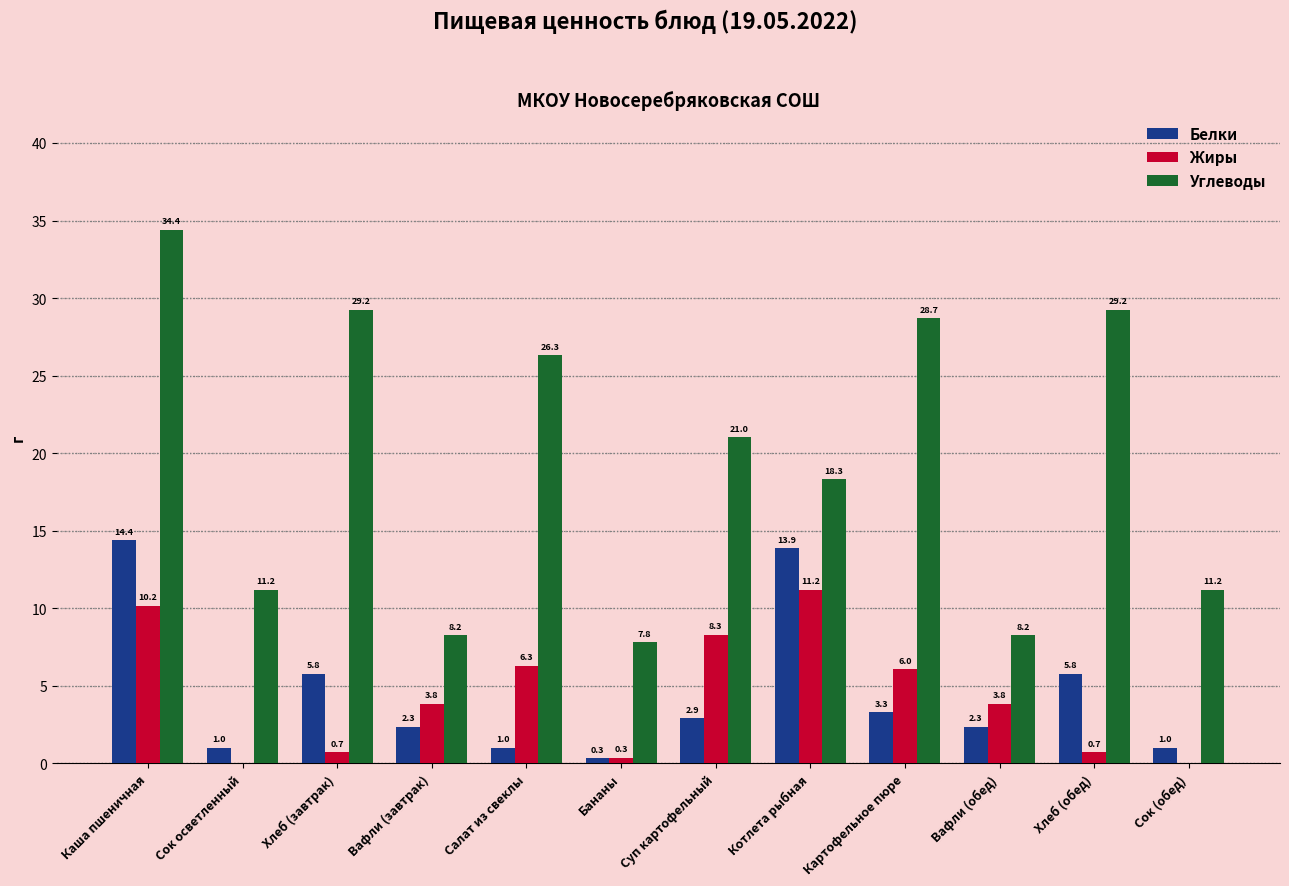

At which category does the chart reach its peak across all series?

Каша пшеничная